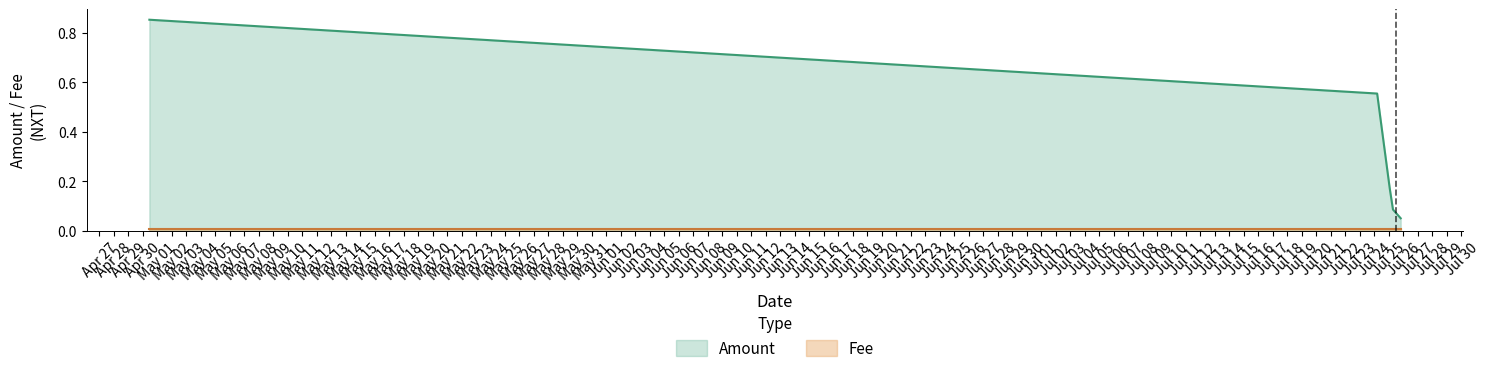

What is the difference between the values at 2019-07-25 01:31:29 and 2019-07-25 06:51:58?

0.1